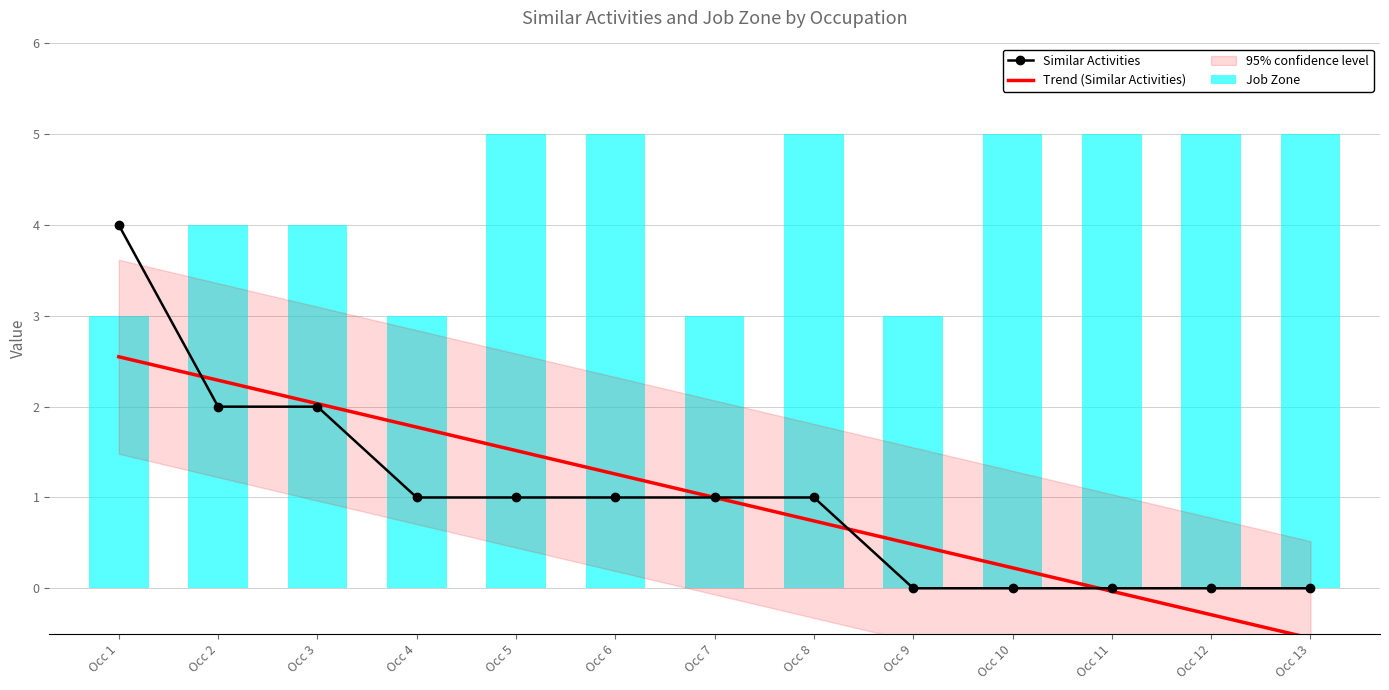

List the series in order of their overall mean, lowest first.

Similar Activities, Job Zone